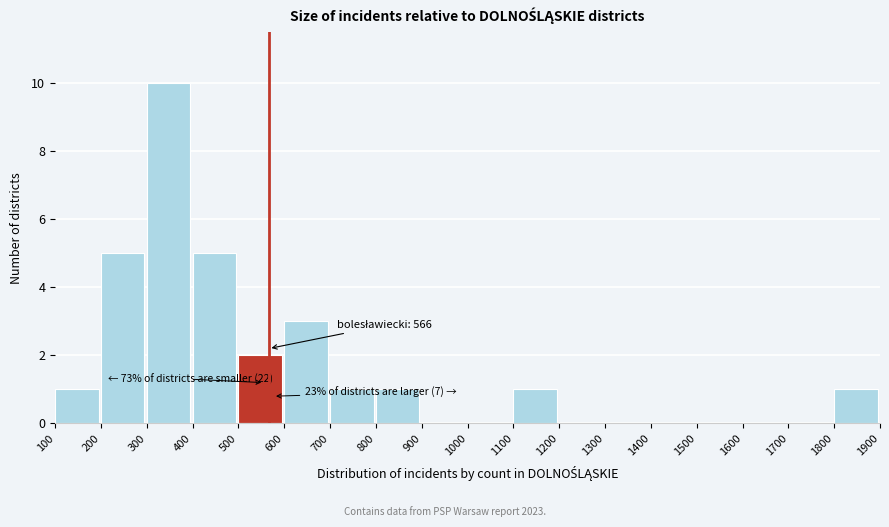

Over which range of the x-axis is the bar tallest?

300 to 400